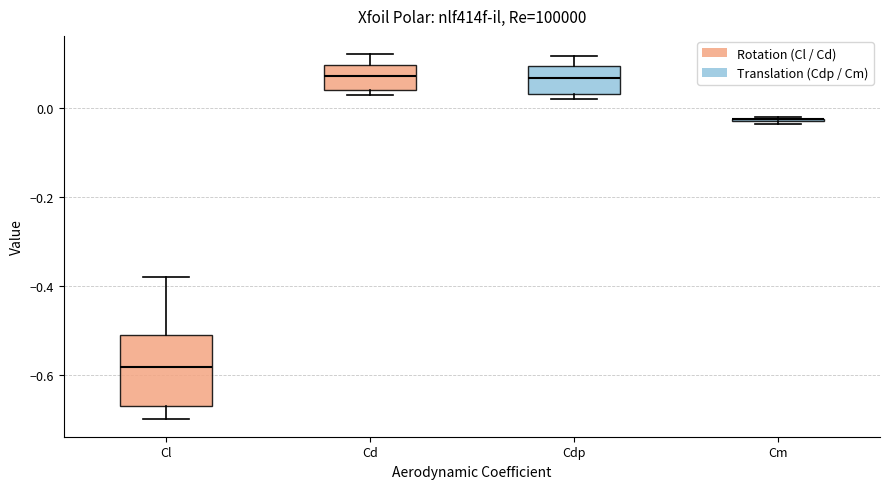

Comparing the boxes themselves (not the whiskers), which one is the tallest?

Cl